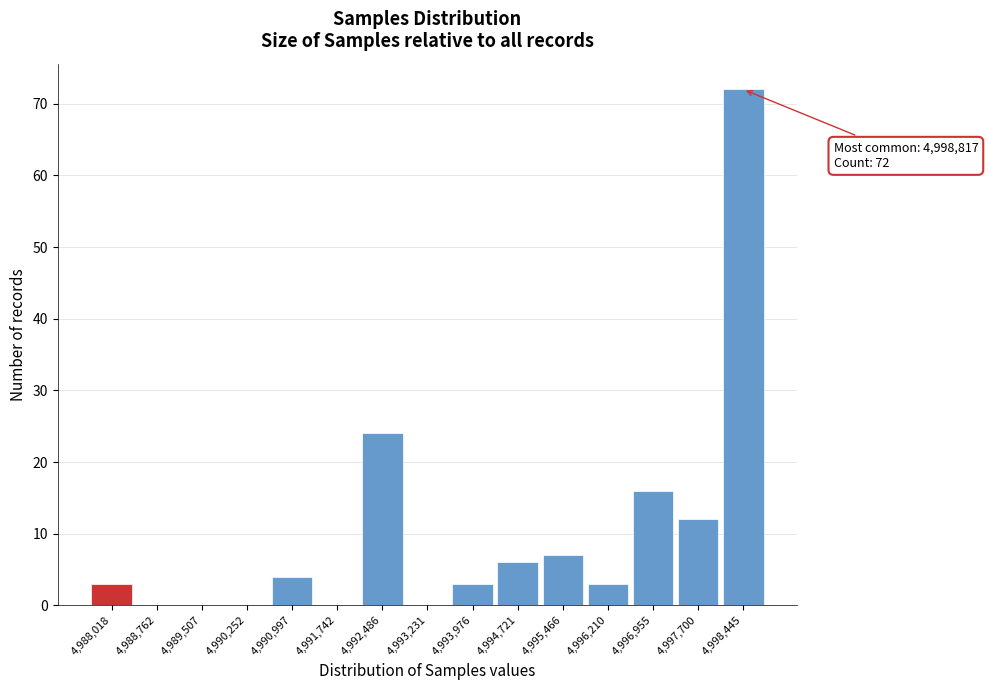

Reading right to left, list all the values displayed in this chart.

4,998,445=72	4,997,700=12	4,996,955=16	4,996,210=3	4,995,466=7	4,994,721=6	4,993,976=3	4,993,231=0	4,992,486=24	4,991,742=0	4,990,997=4	4,990,252=0	4,989,507=0	4,988,762=0	4,988,018=3